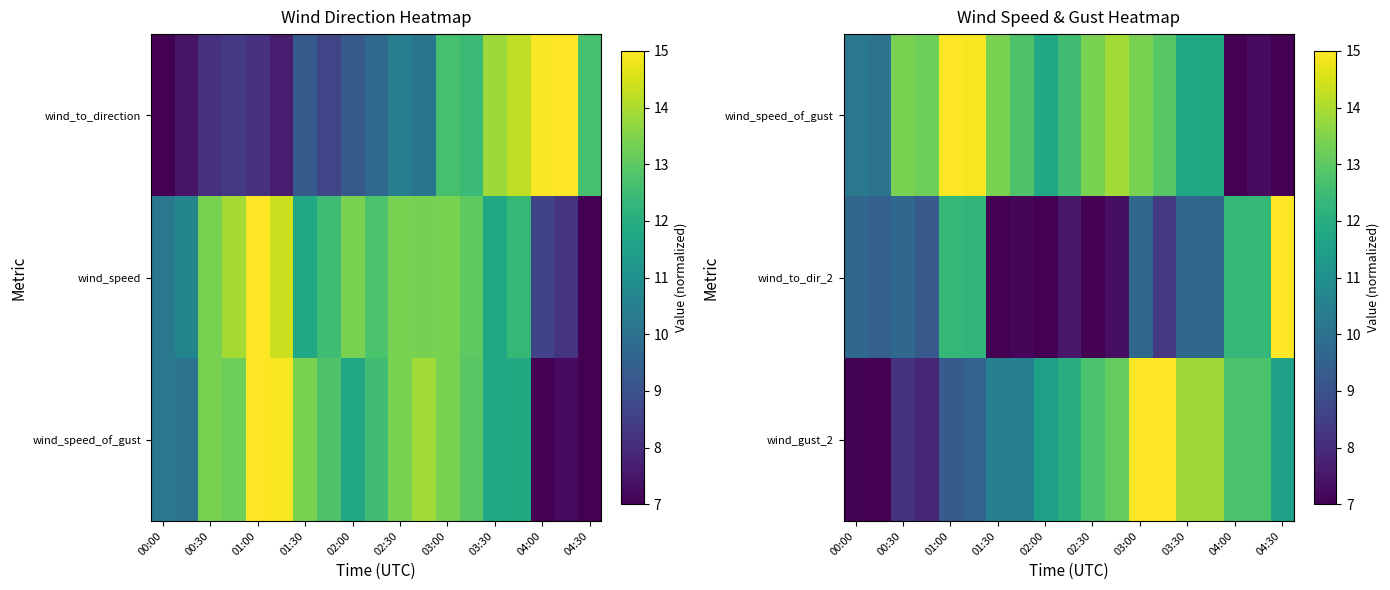

How many data points in wind_gust_2 are above 11?

11